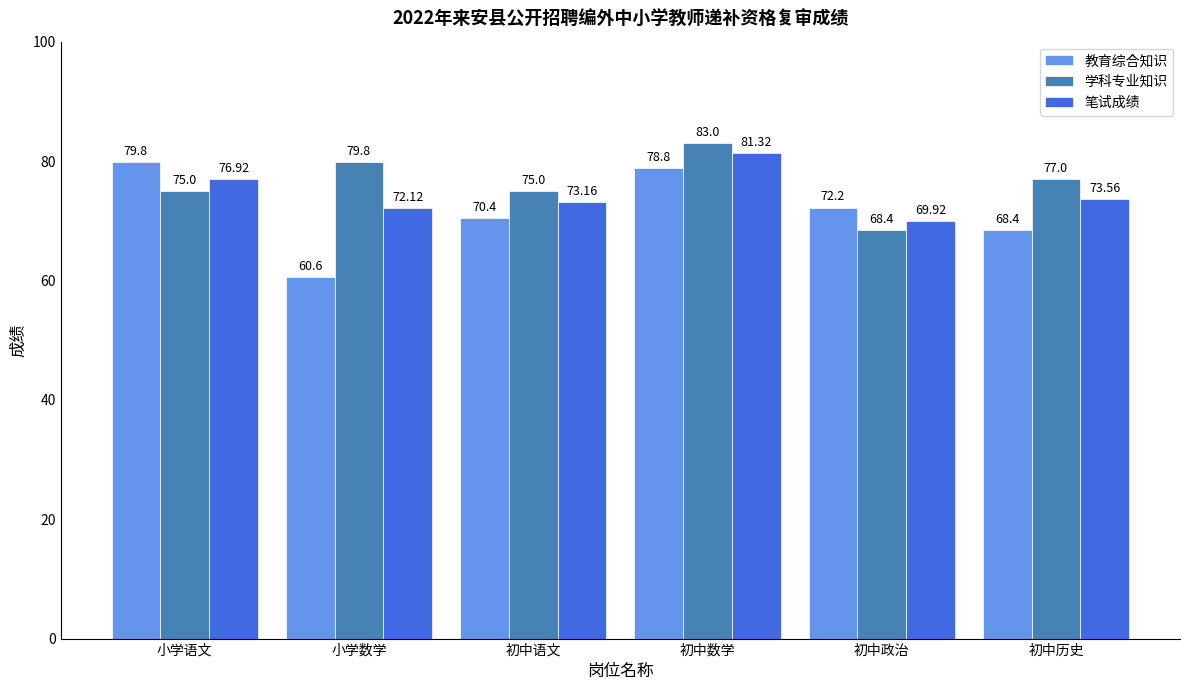

What is the sum of all 笔试成绩 values?

447.0